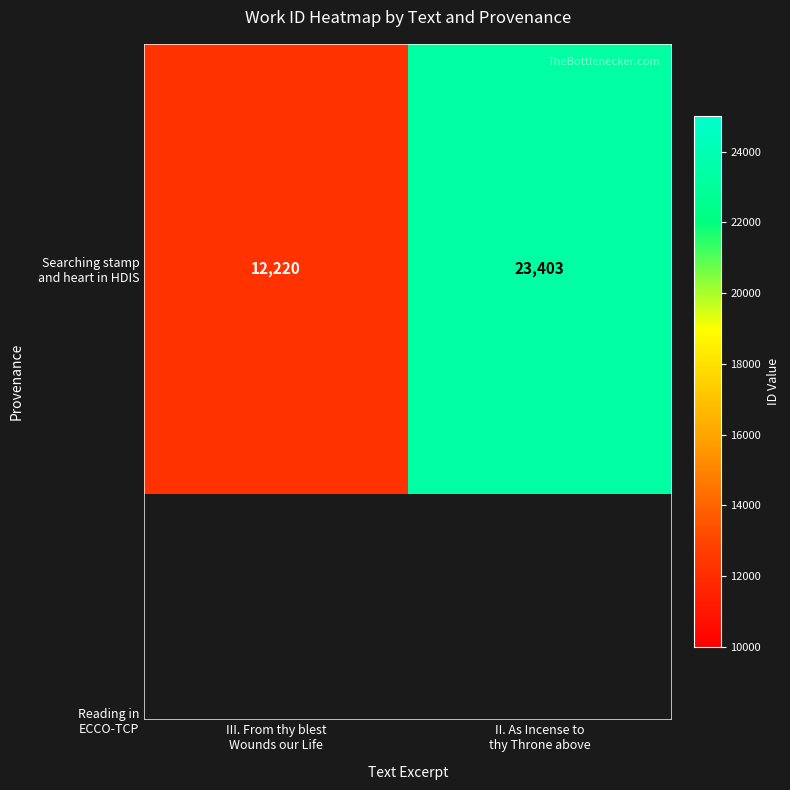

Reading left to right, list all the values displayed in this chart.

12220	23403